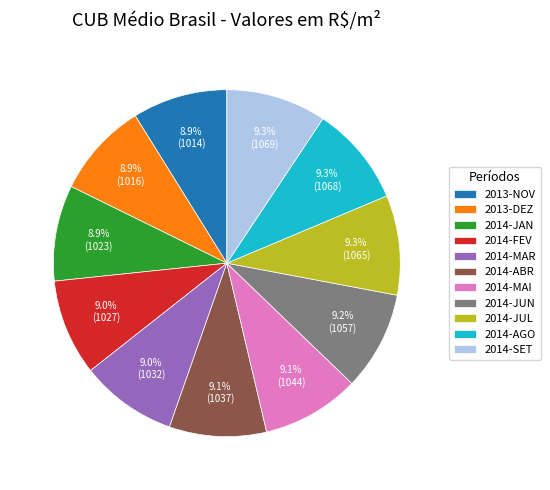

What is the ratio of the value at 2014-FEV to the value at 2014-JUN?

1.0